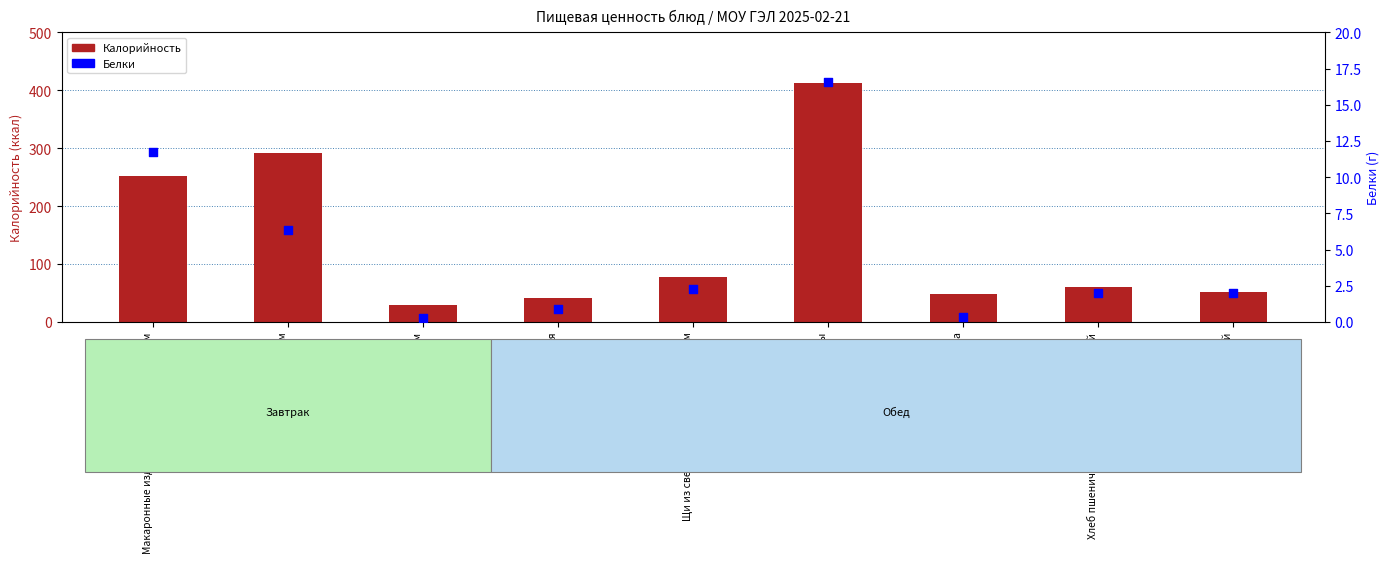

Which series contains the highest Y value?

Калорийность